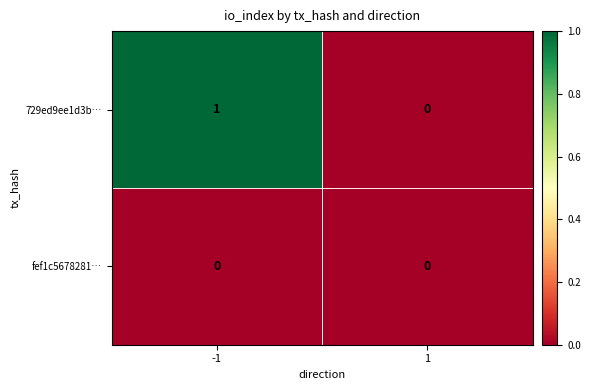

Which series has the largest total across all categories?

729ed9ee1d3b…